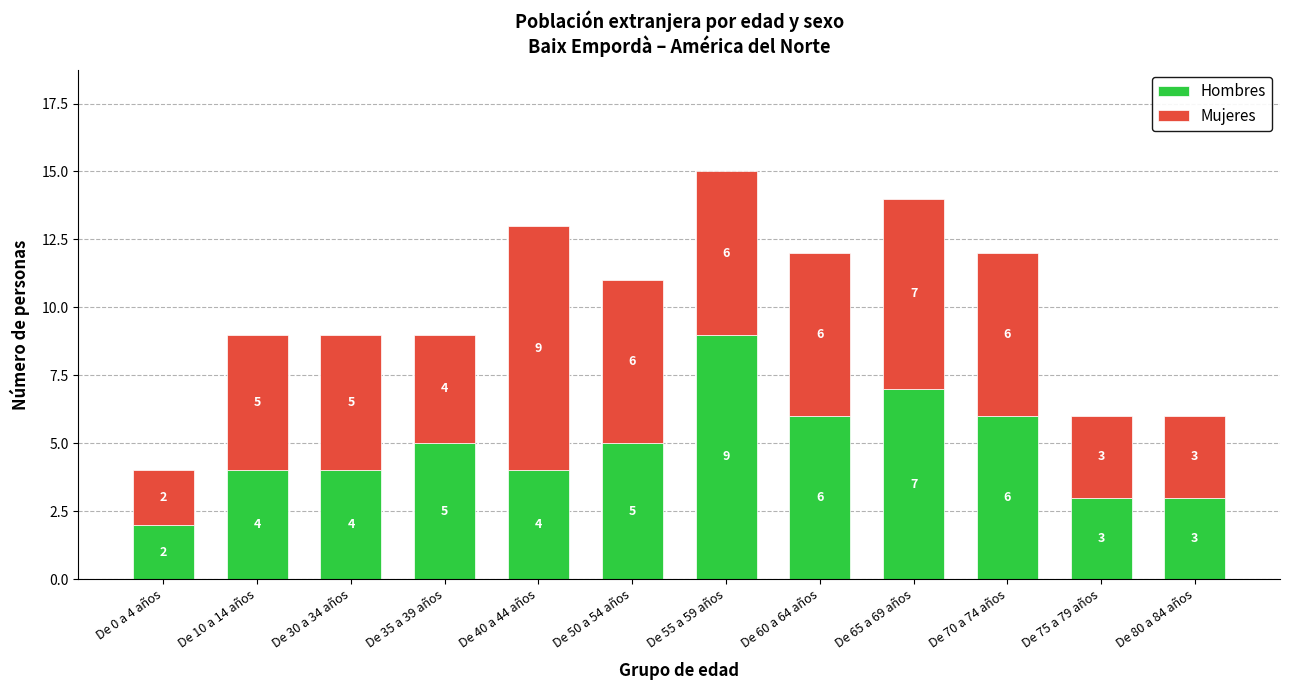

At which category is the sum across all series the highest?

De 55 a 59 años